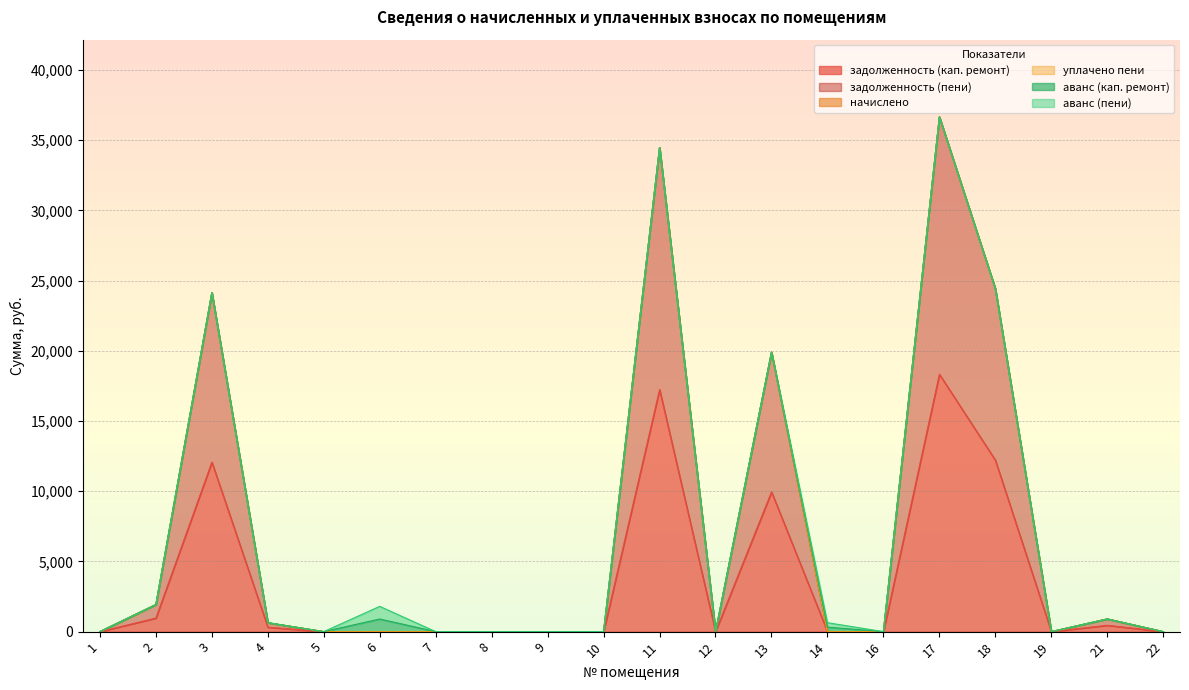

True or false: аванс (пени) and аванс (кап. ремонт) intersect in this chart.

False